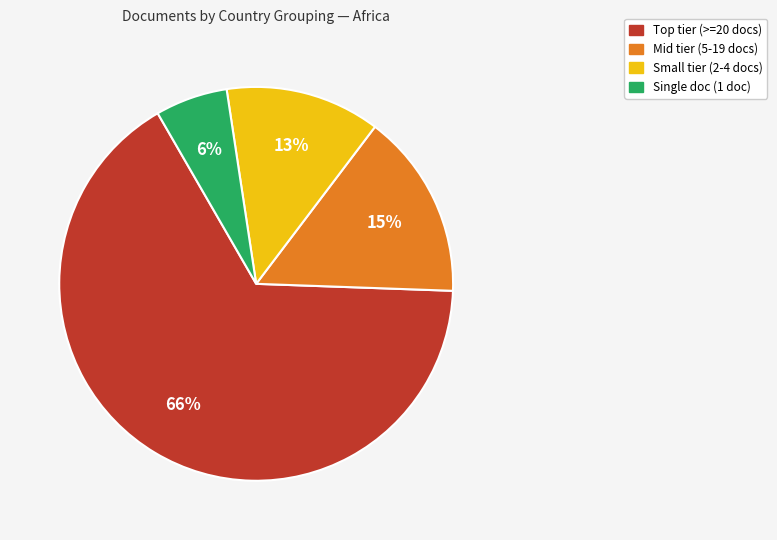

Is there a majority slice in this chart?

Yes